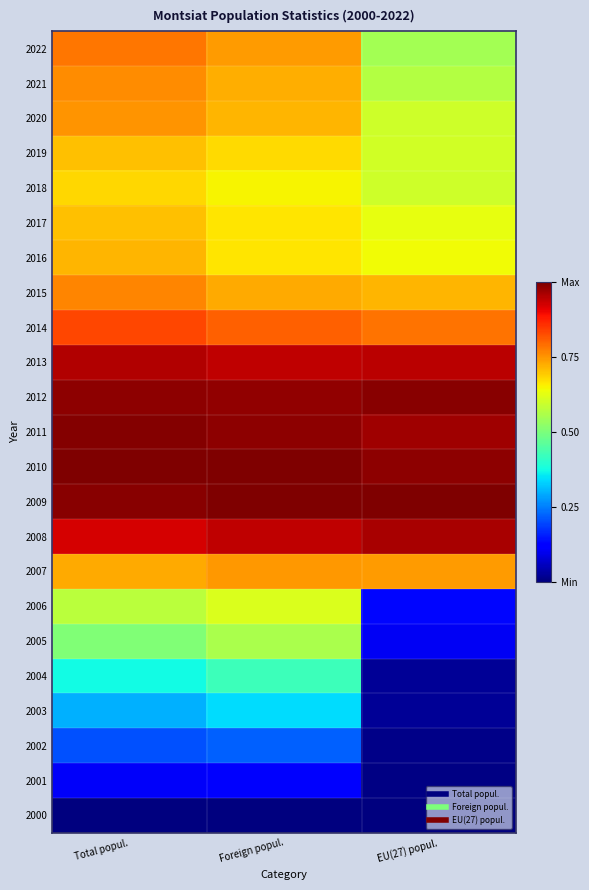

At Foreign popul., list the series in order from largest to smallest.

2009, 2010, 2011, 2012, 2013, 2008, 2014, 2007, 2022, 2015, 2021, 2020, 2019, 2016, 2017, 2018, 2006, 2005, 2004, 2003, 2002, 2001, 2000